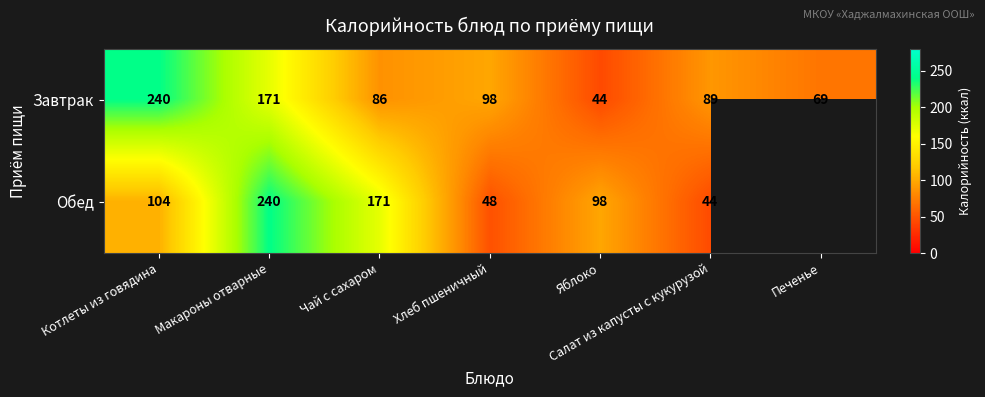

What is the difference between the maximum and minimum values in the Завтрак series?

196